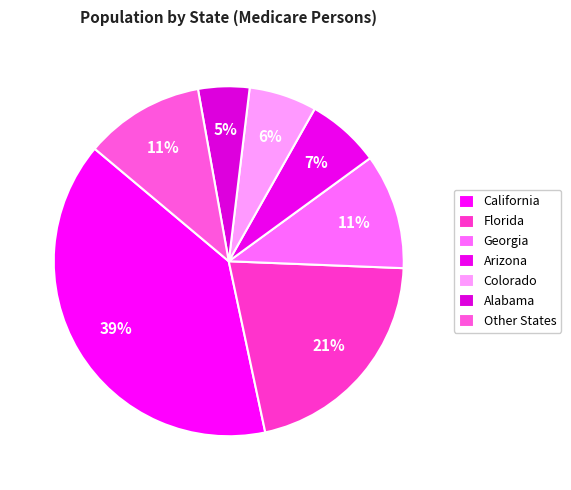

How many slices are in this pie chart?

7